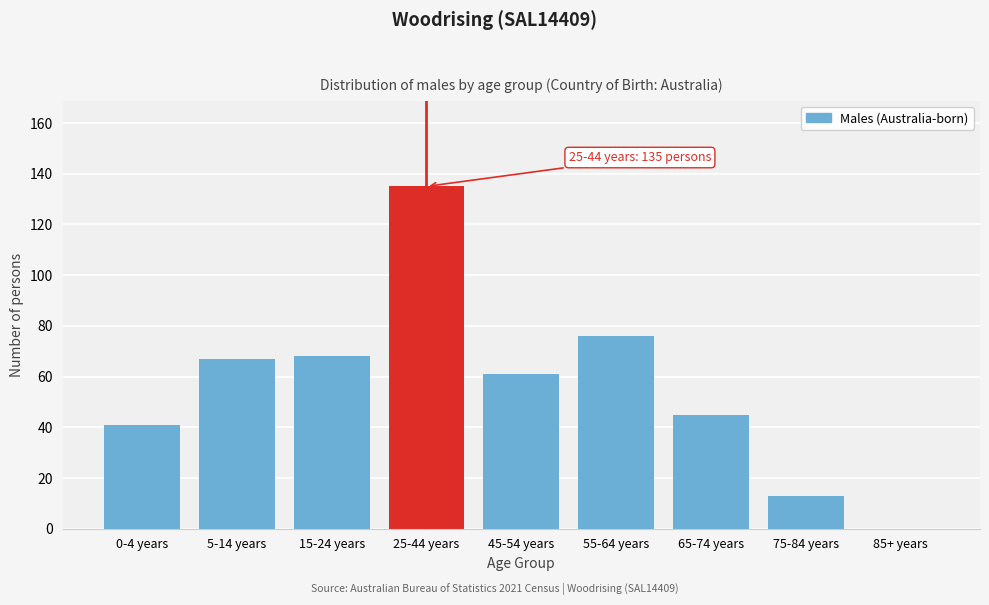

Reading left to right, list all the values displayed in this chart.

0-4 years=41	5-14 years=67	15-24 years=68	25-44 years=135	45-54 years=61	55-64 years=76	65-74 years=45	75-84 years=13	85+ years=0